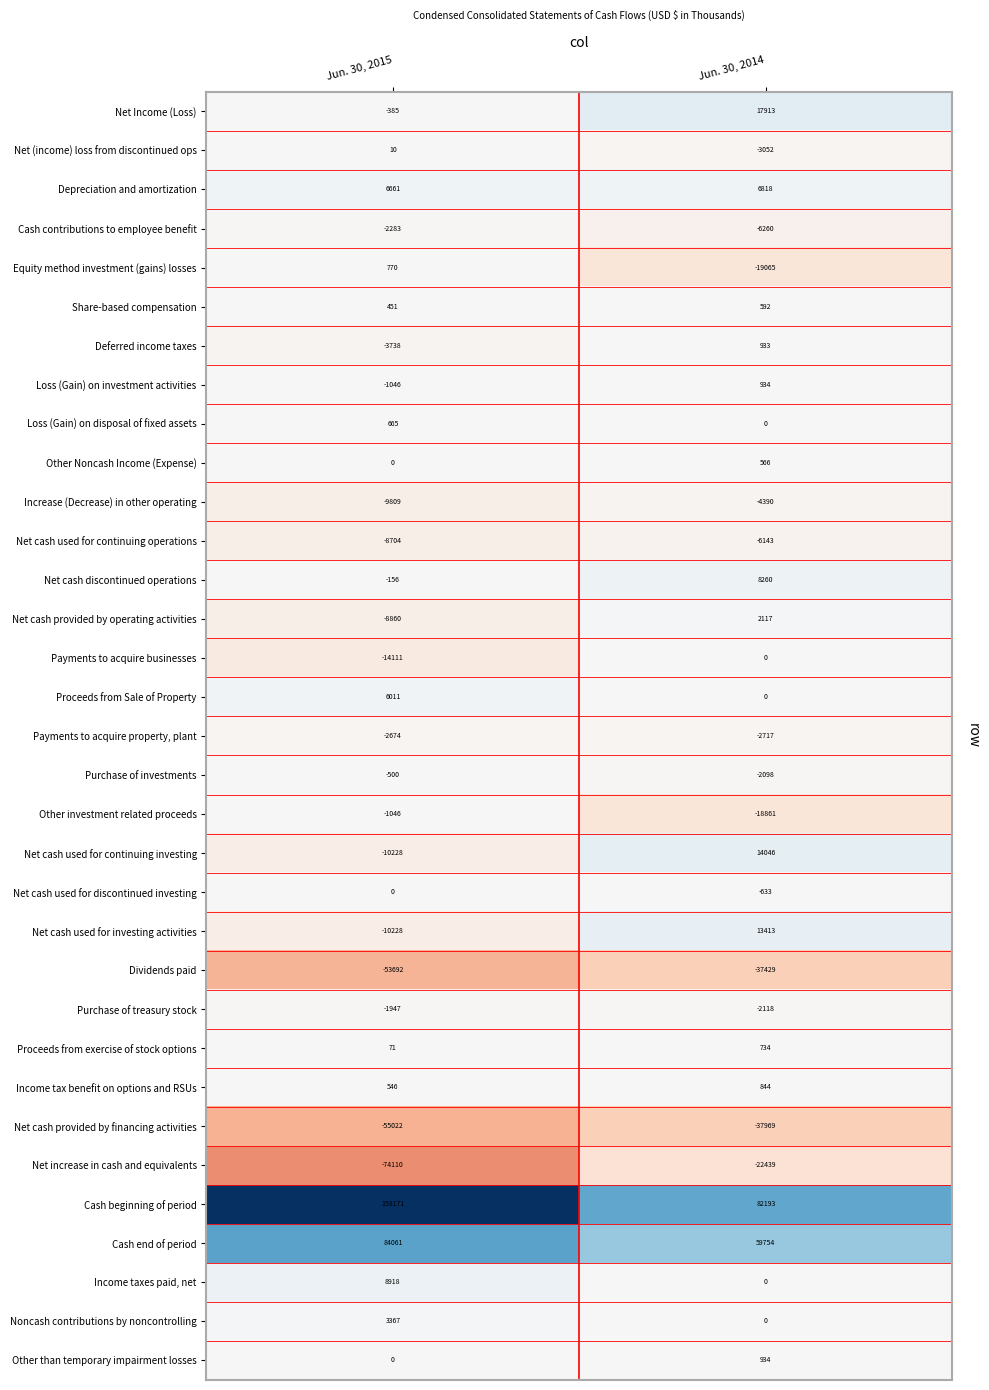

At which label does Proceeds from Sale of Property reach its peak?

Jun. 30, 2015